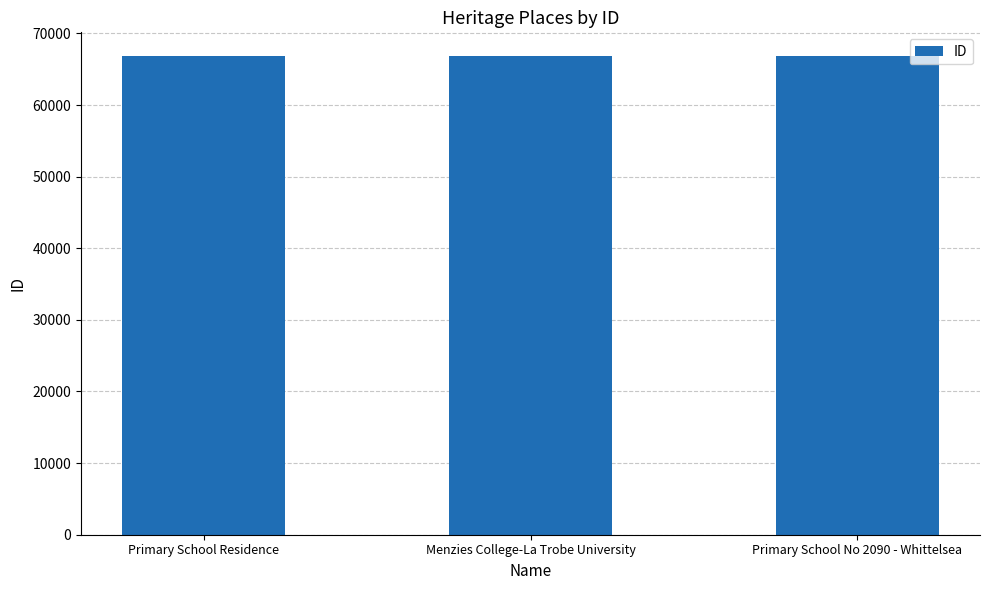

Approximately how many times larger is the value at Primary School No 2090 - Whittelsea compared to Menzies College-La Trobe University?

1.0